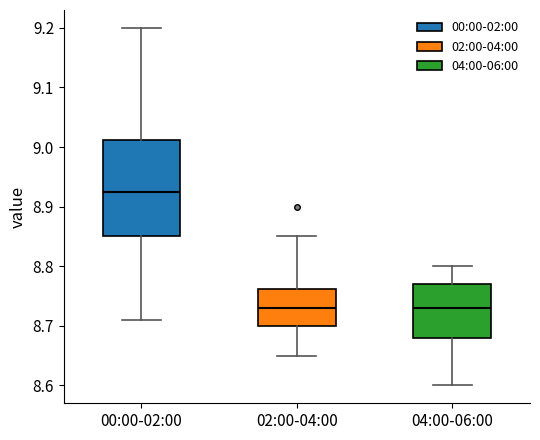

Reading left to right, read every box against the y-axis: the position of its median line, the range the box covers, and the ends of its whiskers. The values are not printed on the chart, so give them approximately, as read against the axis.

00:00-02:00: median 8.93, box 8.85 to 9.01, whiskers 8.71 to 9.20
02:00-04:00: median 8.73, box 8.70 to 8.76, whiskers 8.65 to 8.85
04:00-06:00: median 8.73, box 8.68 to 8.77, whiskers 8.60 to 8.80